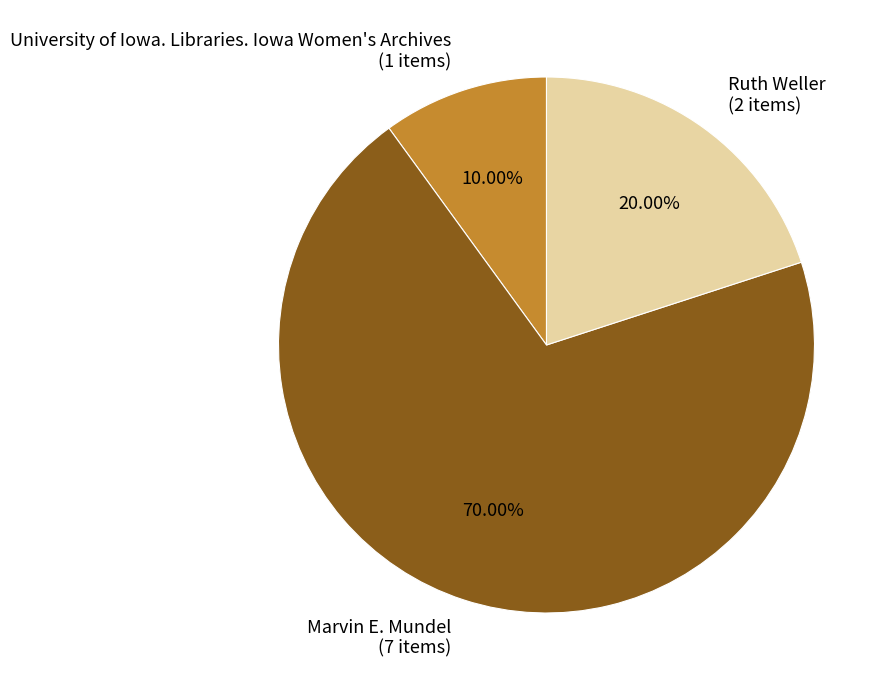

Combined, do University of Iowa. Libraries. Iowa Women's Archives and Ruth Weller account for over 50%?

No